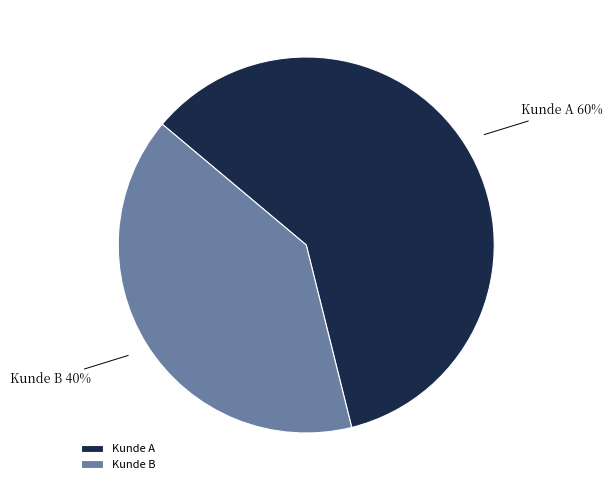

To the nearest percent, what percentage of the pie is Kunde B?

40%